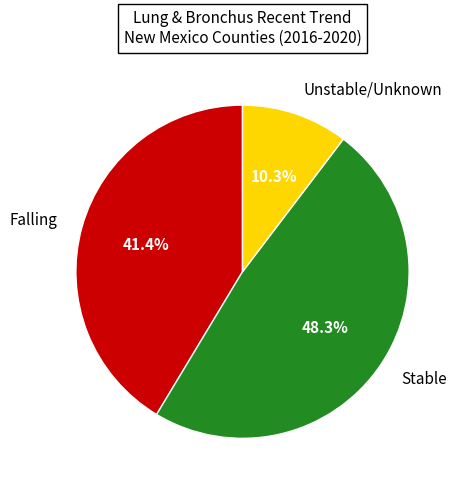

How many slices are in this pie chart?

3